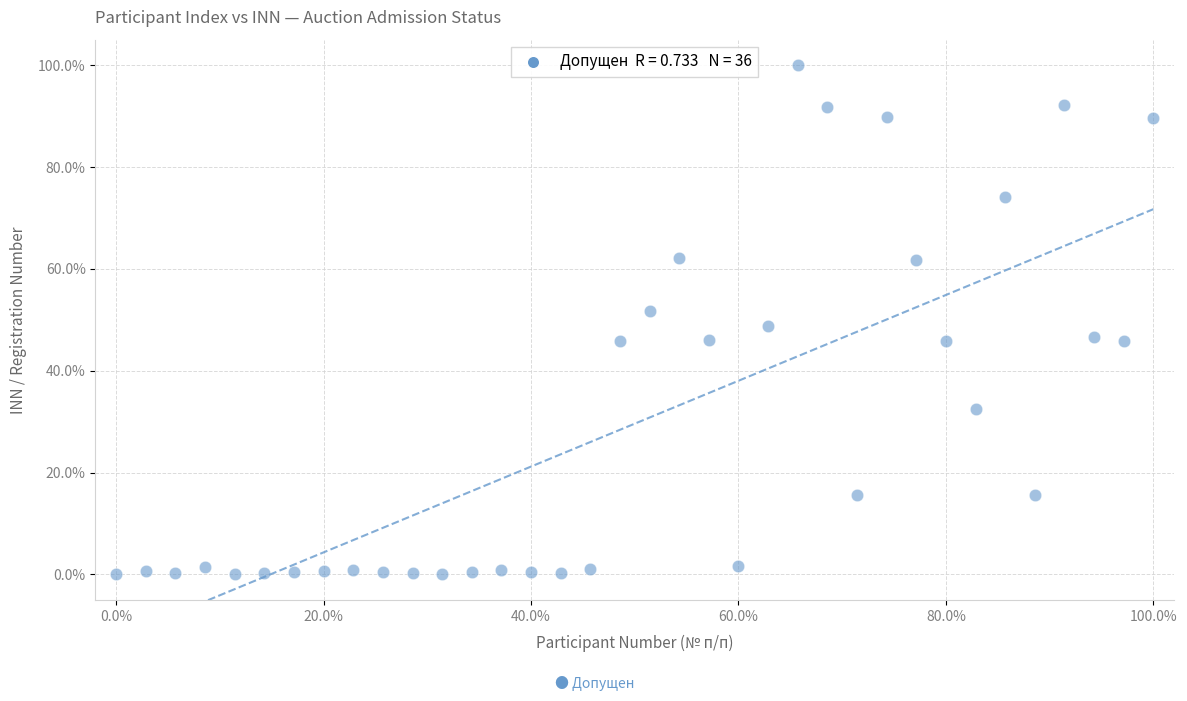

What is the range of Y values (max minus min)?

100.0